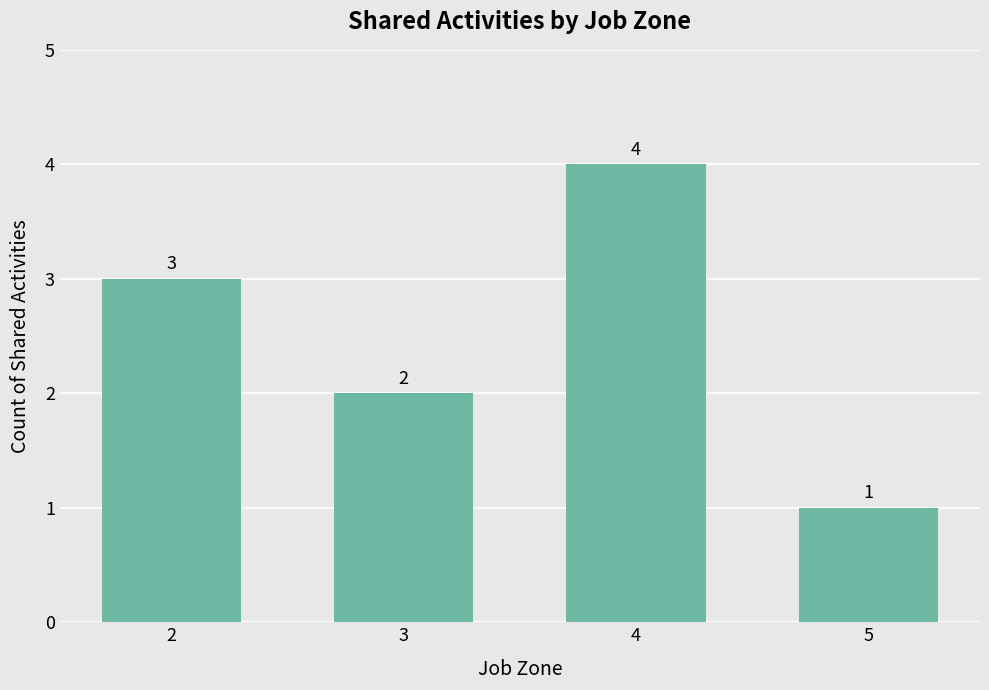

Rank the categories by value from lowest to highest.

5, 3, 2, 4